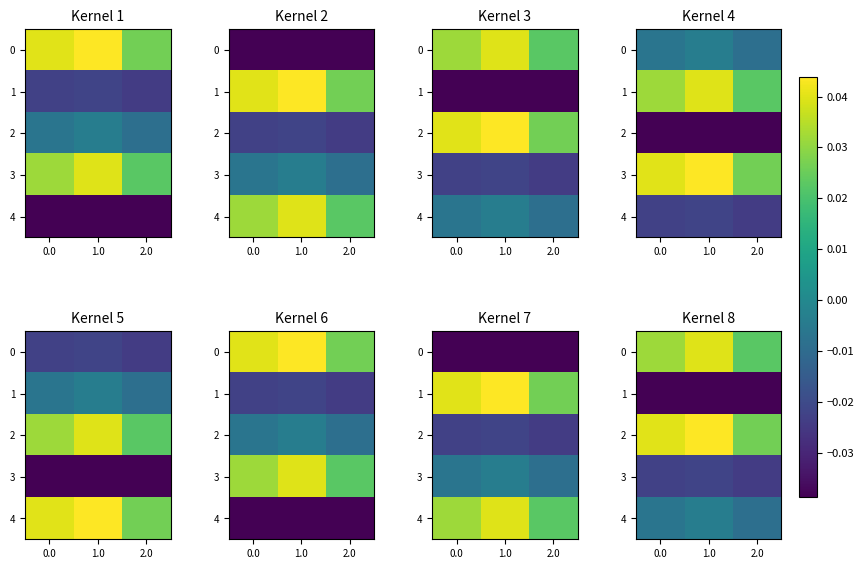

The 2 series shows 0.0 at 1.0. True or false?

True